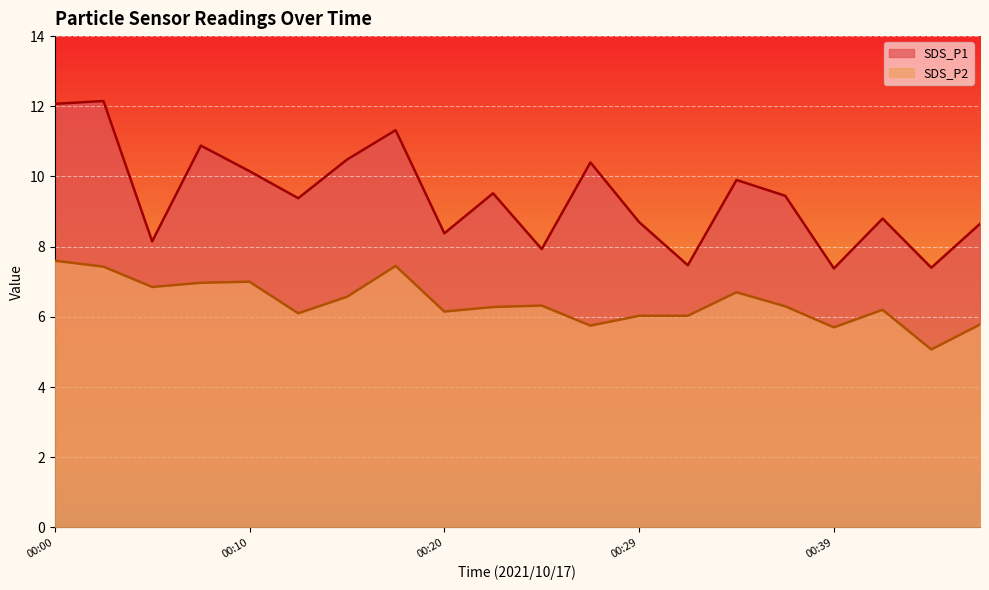

At which category does SDS_P2 reach its first local peak?

00:10